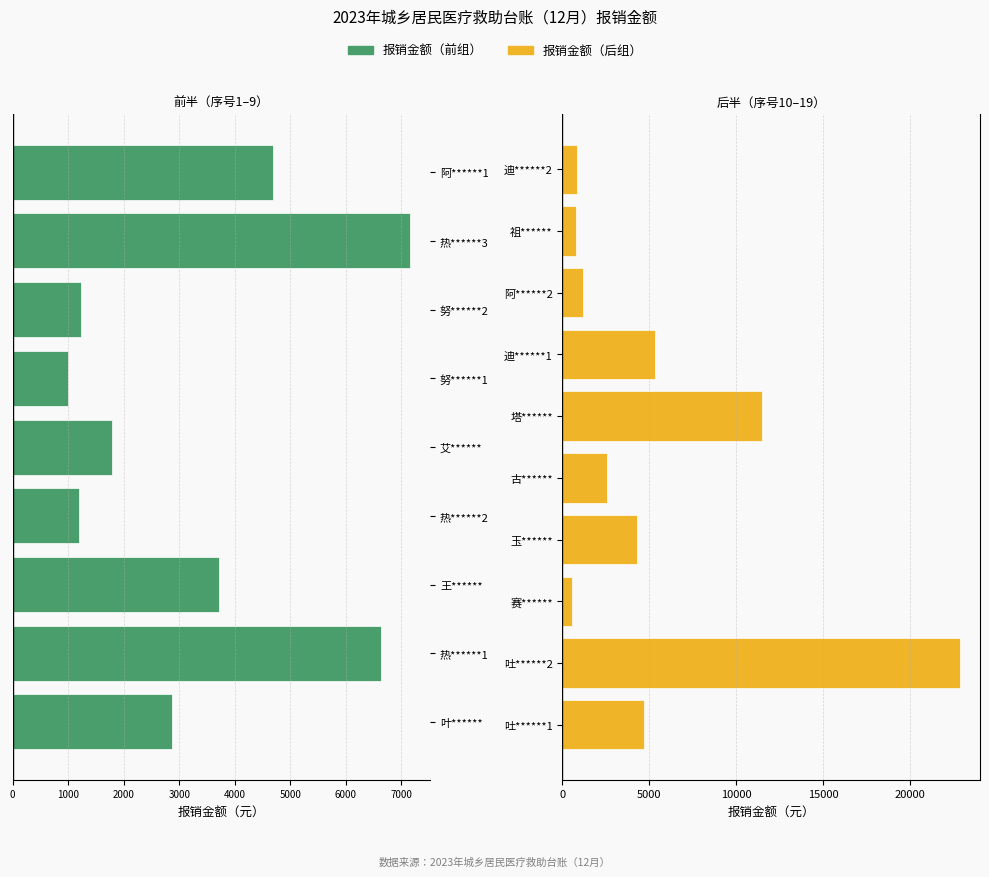

What is the difference between the values at 王****** and 热******1?

2915.0